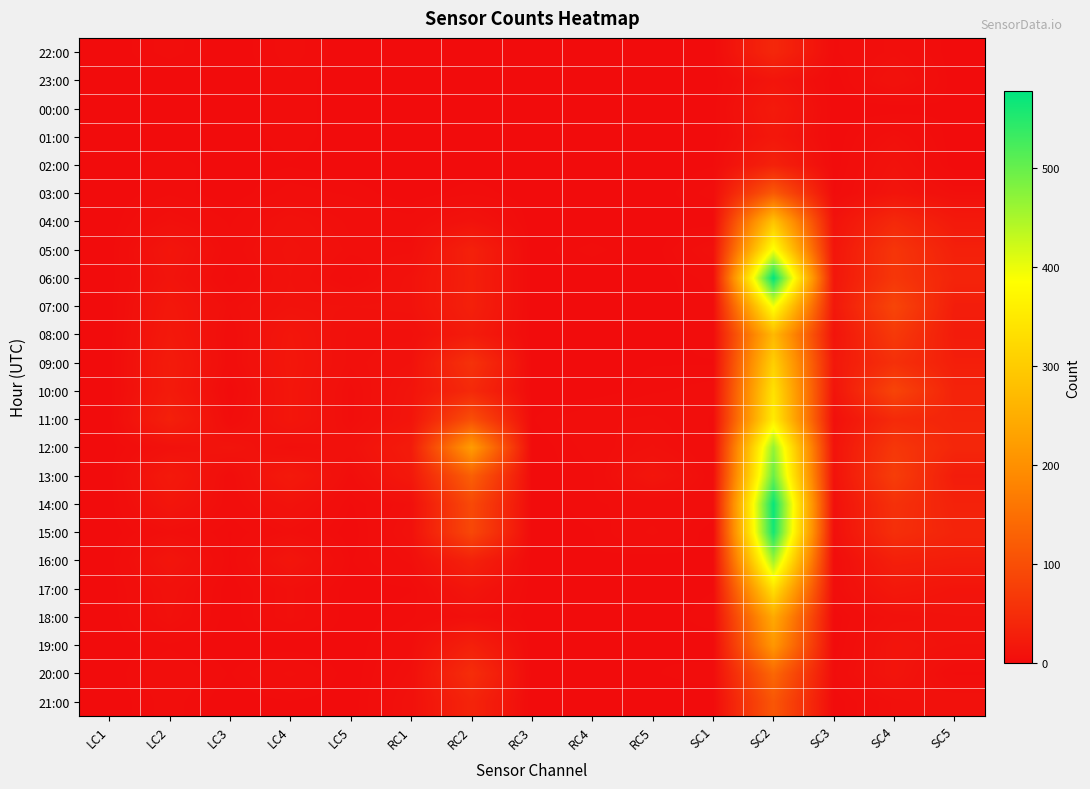

Reading left to right, extract all data points from this chart.

22:00: LC1=0	LC2=3	LC3=0	LC4=3	LC5=0	RC1=0	RC2=0	RC3=0	RC4=0	RC5=0	SC1=0	SC2=41	SC3=2	SC4=5	SC5=0
23:00: LC1=0	LC2=0	LC3=0	LC4=2	LC5=0	RC1=1	RC2=0	RC3=0	RC4=0	RC5=0	SC1=0	SC2=13	SC3=0	SC4=9	SC5=0
00:00: LC1=0	LC2=0	LC3=0	LC4=2	LC5=0	RC1=0	RC2=1	RC3=0	RC4=0	RC5=0	SC1=0	SC2=21	SC3=0	SC4=0	SC5=1
01:00: LC1=0	LC2=0	LC3=0	LC4=2	LC5=0	RC1=1	RC2=0	RC3=0	RC4=1	RC5=0	SC1=0	SC2=17	SC3=0	SC4=6	SC5=0
02:00: LC1=0	LC2=2	LC3=0	LC4=1	LC5=0	RC1=0	RC2=0	RC3=0	RC4=0	RC5=0	SC1=1	SC2=33	SC3=0	SC4=10	SC5=0
03:00: LC1=0	LC2=2	LC3=0	LC4=3	LC5=2	RC1=0	RC2=2	RC3=0	RC4=1	RC5=0	SC1=3	SC2=118	SC3=1	SC4=13	SC5=6
04:00: LC1=0	LC2=6	LC3=2	LC4=8	LC5=4	RC1=3	RC2=10	RC3=0	RC4=0	RC5=0	SC1=0	SC2=287	SC3=10	SC4=43	SC5=20
05:00: LC1=0	LC2=14	LC3=3	LC4=10	LC5=5	RC1=5	RC2=31	RC3=0	RC4=3	RC5=0	SC1=7	SC2=392	SC3=14	SC4=62	SC5=30
06:00: LC1=0	LC2=12	LC3=1	LC4=9	LC5=2	RC1=10	RC2=29	RC3=0	RC4=0	RC5=0	SC1=3	SC2=578	SC3=16	SC4=64	SC5=36
07:00: LC1=0	LC2=17	LC3=5	LC4=10	LC5=9	RC1=10	RC2=30	RC3=0	RC4=0	RC5=0	SC1=2	SC2=394	SC3=18	SC4=86	SC5=26
08:00: LC1=0	LC2=19	LC3=3	LC4=15	LC5=6	RC1=6	RC2=23	RC3=0	RC4=0	RC5=0	SC1=2	SC2=268	SC3=12	SC4=68	SC5=23
09:00: LC1=0	LC2=23	LC3=3	LC4=16	LC5=6	RC1=9	RC2=57	RC3=0	RC4=0	RC5=1	SC1=1	SC2=306	SC3=18	SC4=54	SC5=28
10:00: LC1=0	LC2=22	LC3=0	LC4=15	LC5=4	RC1=12	RC2=44	RC3=0	RC4=0	RC5=2	SC1=3	SC2=338	SC3=13	SC4=85	SC5=34
11:00: LC1=0	LC2=30	LC3=2	LC4=15	LC5=4	RC1=13	RC2=100	RC3=1	RC4=4	RC5=5	SC1=2	SC2=354	SC3=7	SC4=45	SC5=37
12:00: LC1=0	LC2=8	LC3=12	LC4=5	LC5=8	RC1=23	RC2=220	RC3=0	RC4=3	RC5=7	SC1=2	SC2=467	SC3=11	SC4=65	SC5=40
13:00: LC1=0	LC2=20	LC3=3	LC4=20	LC5=4	RC1=19	RC2=126	RC3=0	RC4=2	RC5=14	SC1=3	SC2=498	SC3=10	SC4=74	SC5=24
14:00: LC1=0	LC2=14	LC3=3	LC4=10	LC5=1	RC1=6	RC2=92	RC3=0	RC4=2	RC5=3	SC1=3	SC2=572	SC3=7	SC4=55	SC5=33
15:00: LC1=0	LC2=5	LC3=1	LC4=5	LC5=0	RC1=8	RC2=90	RC3=0	RC4=1	RC5=5	SC1=0	SC2=562	SC3=6	SC4=52	SC5=36
16:00: LC1=0	LC2=14	LC3=1	LC4=14	LC5=1	RC1=5	RC2=32	RC3=0	RC4=1	RC5=0	SC1=1	SC2=458	SC3=2	SC4=29	SC5=26
17:00: LC1=0	LC2=8	LC3=0	LC4=6	LC5=0	RC1=1	RC2=14	RC3=0	RC4=0	RC5=0	SC1=1	SC2=337	SC3=3	SC4=18	SC5=13
18:00: LC1=0	LC2=7	LC3=0	LC4=6	LC5=0	RC1=2	RC2=6	RC3=0	RC4=0	RC5=0	SC1=2	SC2=243	SC3=0	SC4=8	SC5=10
19:00: LC1=0	LC2=2	LC3=0	LC4=0	LC5=0	RC1=4	RC2=30	RC3=0	RC4=1	RC5=1	SC1=0	SC2=212	SC3=0	SC4=13	SC5=9
20:00: LC1=0	LC2=4	LC3=1	LC4=5	LC5=0	RC1=6	RC2=50	RC3=0	RC4=1	RC5=1	SC1=2	SC2=138	SC3=2	SC4=13	SC5=2
21:00: LC1=0	LC2=3	LC3=0	LC4=1	LC5=0	RC1=8	RC2=36	RC3=0	RC4=0	RC5=0	SC1=0	SC2=112	SC3=0	SC4=6	SC5=9